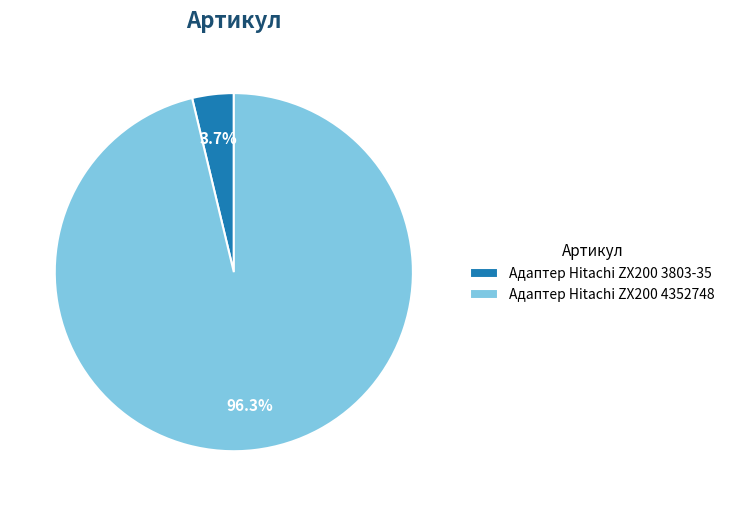

Between Адаптер Hitachi ZX200 4352748 and Адаптер Hitachi ZX200 3803-35, which is larger?

Адаптер Hitachi ZX200 4352748